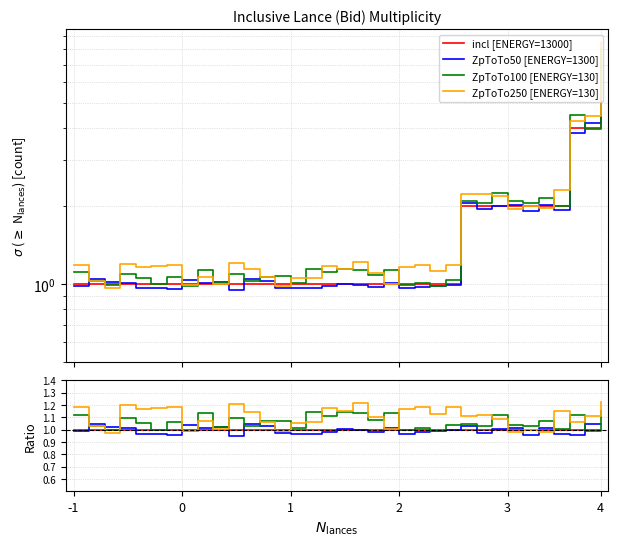

What is the sum of the incl [ENERGY=13000] values at 11 and 8?

2.0